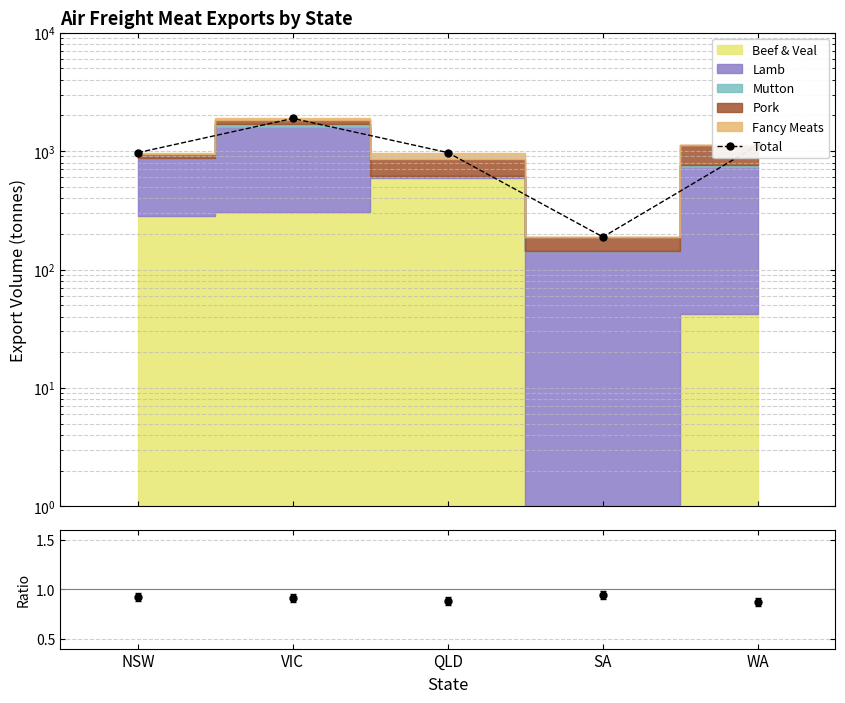

What is the approximate value of Total at QLD?

969.8